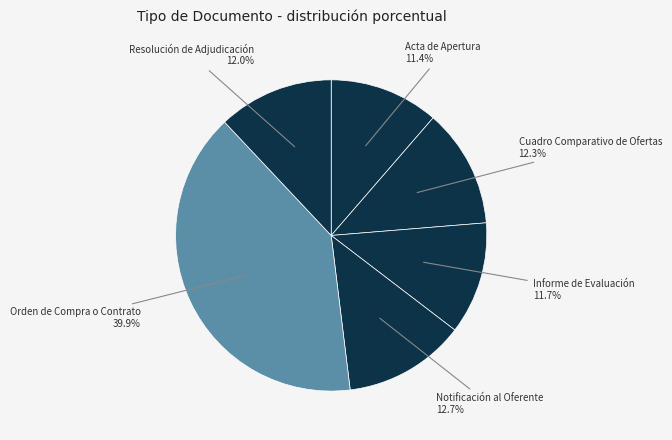

What is the ratio of the value at Cuadro Comparativo de Ofertas to the value at Informe de Evaluación?

1.1